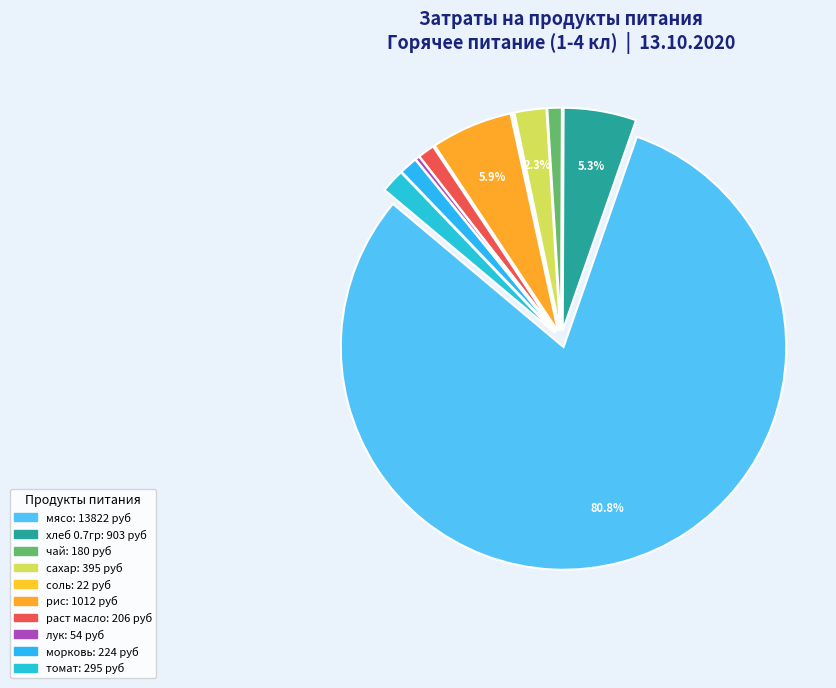

Which slice is the largest?

мясо